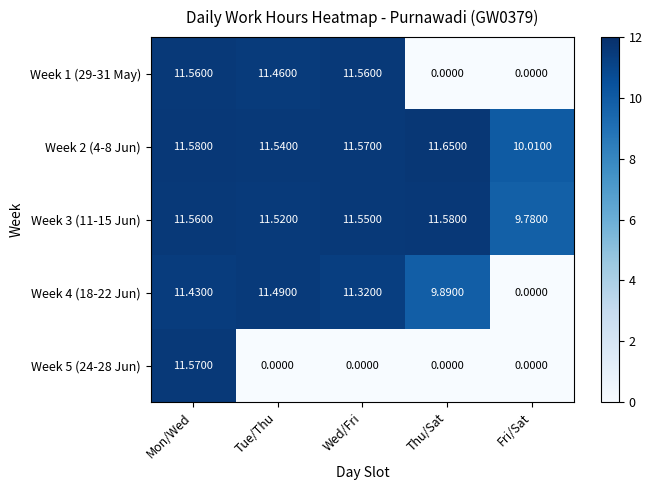

Rank the categories by Week 4 (18-22 Jun) value from lowest to highest.

Fri/Sat, Thu/Sat, Wed/Fri, Mon/Wed, Tue/Thu